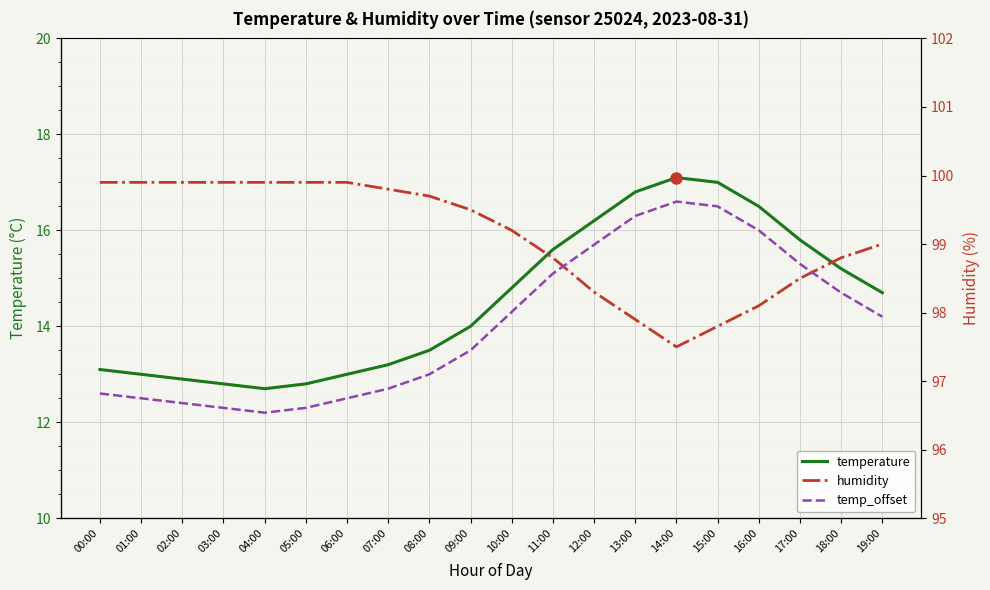

What is the difference between the second highest and second lowest values in the humidity series?

2.1